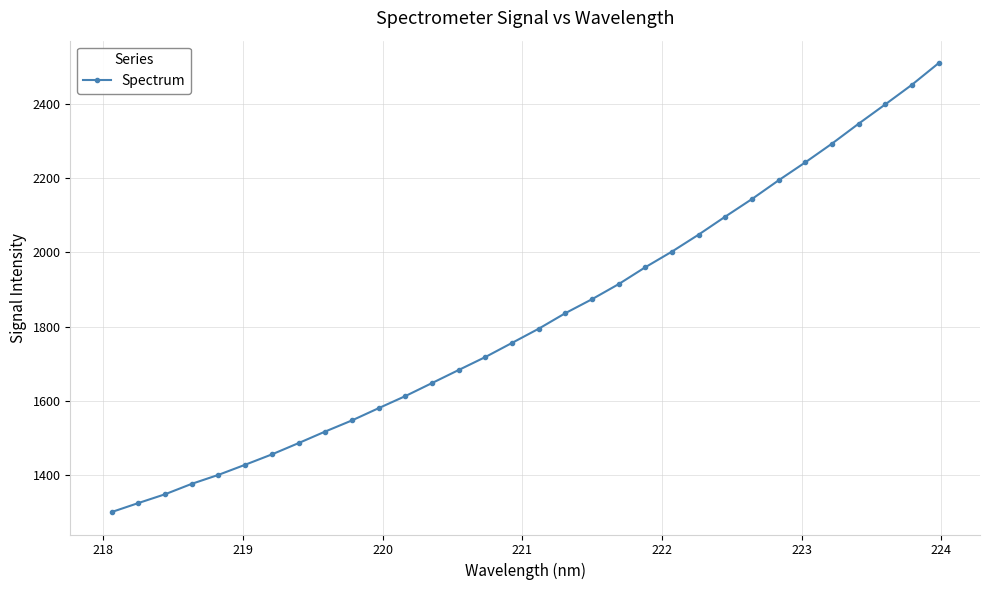

What is the maximum value shown in the chart?

2509.7